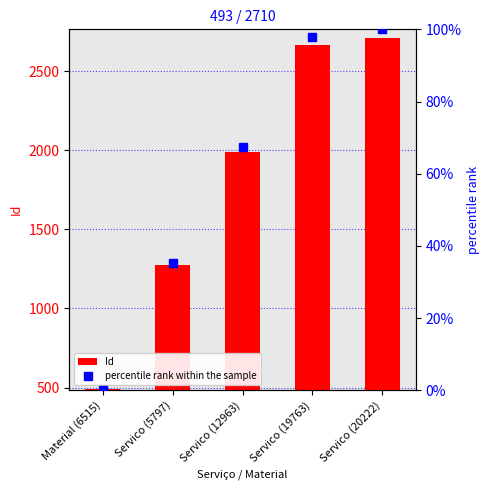

Where is Id nearest to the value 1601?

Servico (5797)